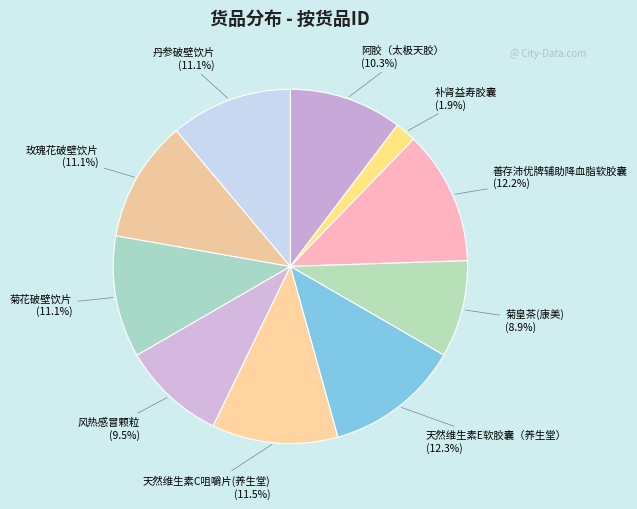

How many slices are in this pie chart?

10